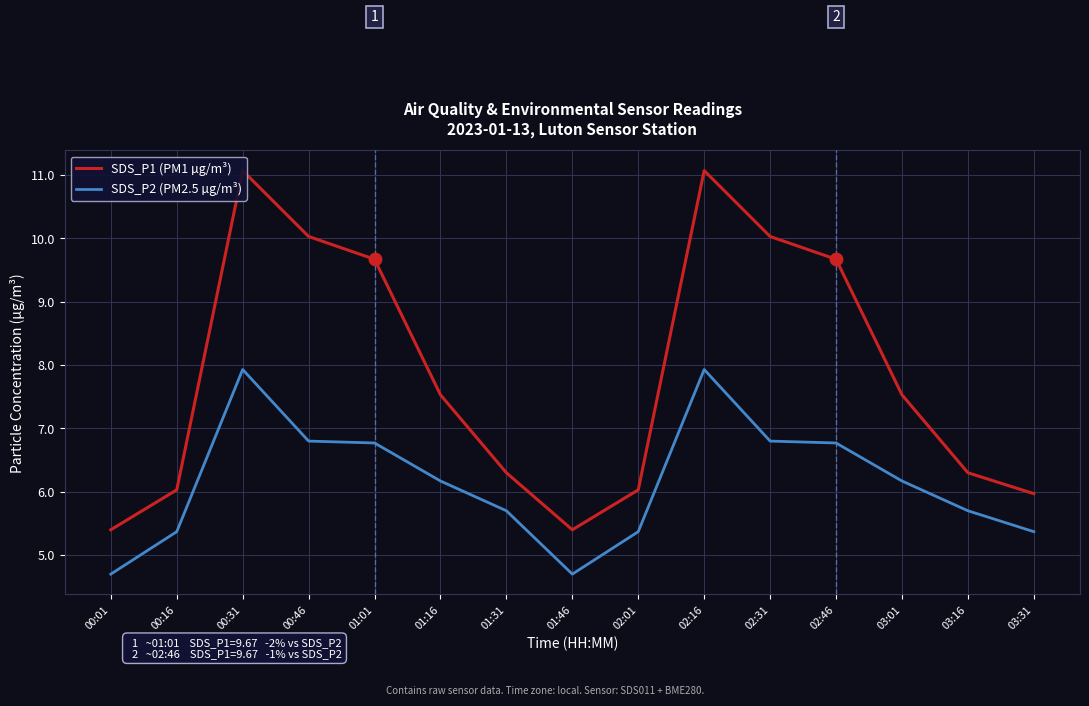

What is the total value across all series at 02:01?

11.4